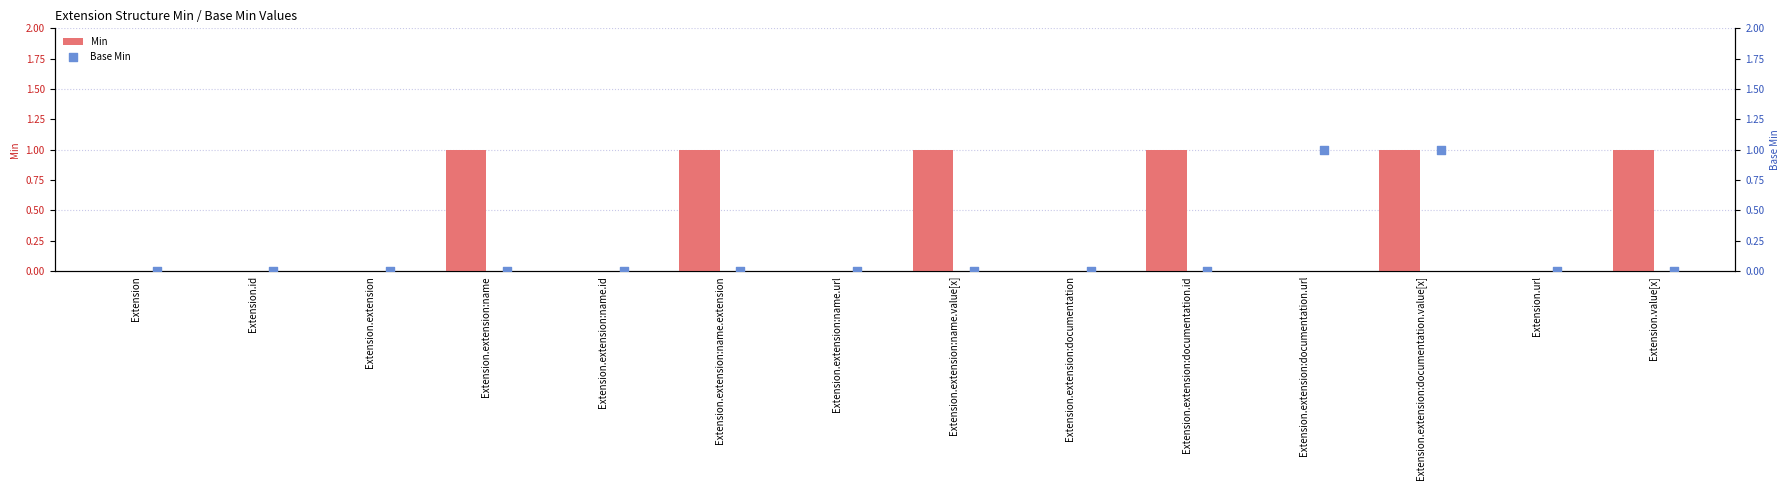

True or false: Min has a value of 1 at Extension.id.

False